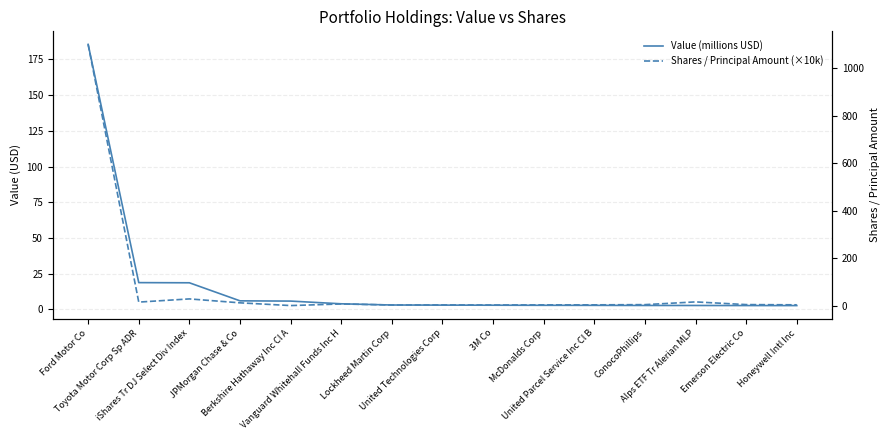

What is the minimum value for Value (millions USD)?

2.7